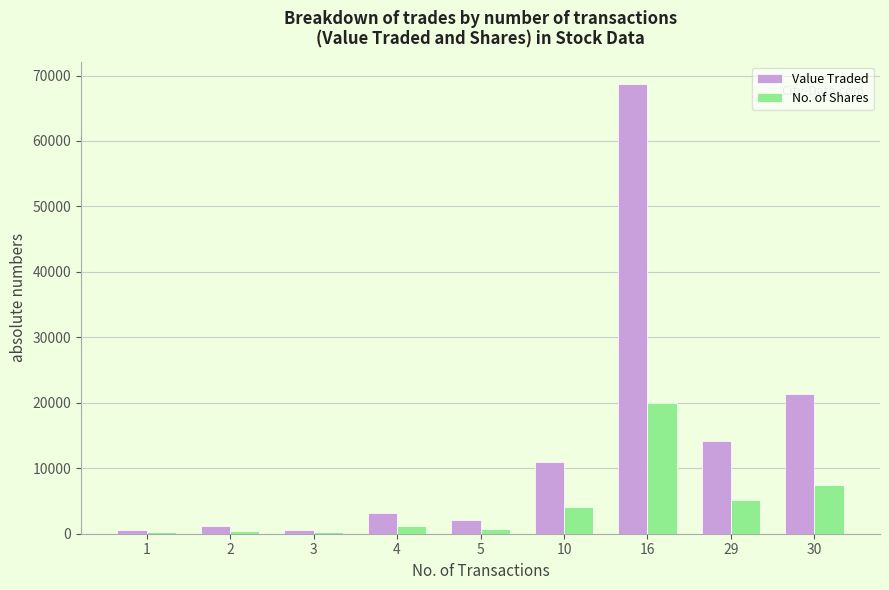

Which series changed the most between 10 and 30?

Value Traded